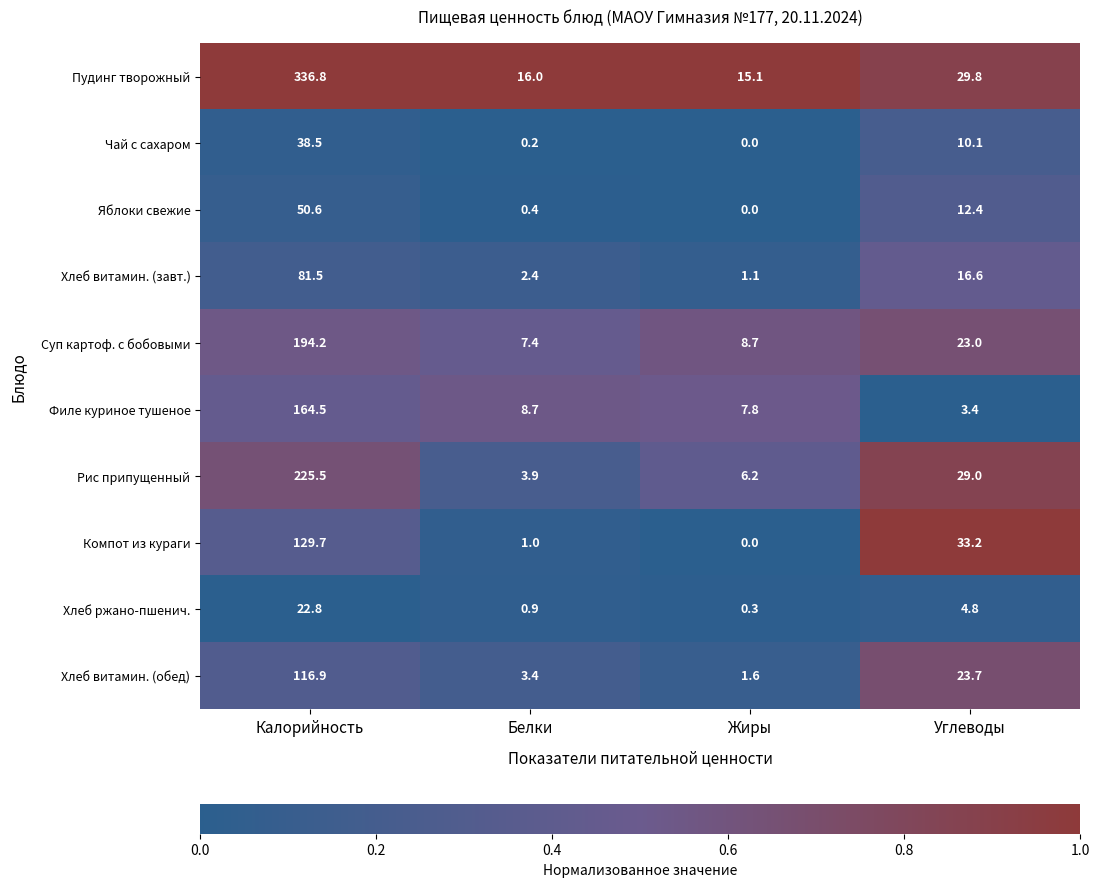

What is the total value across all series at Углеводы?

186.0